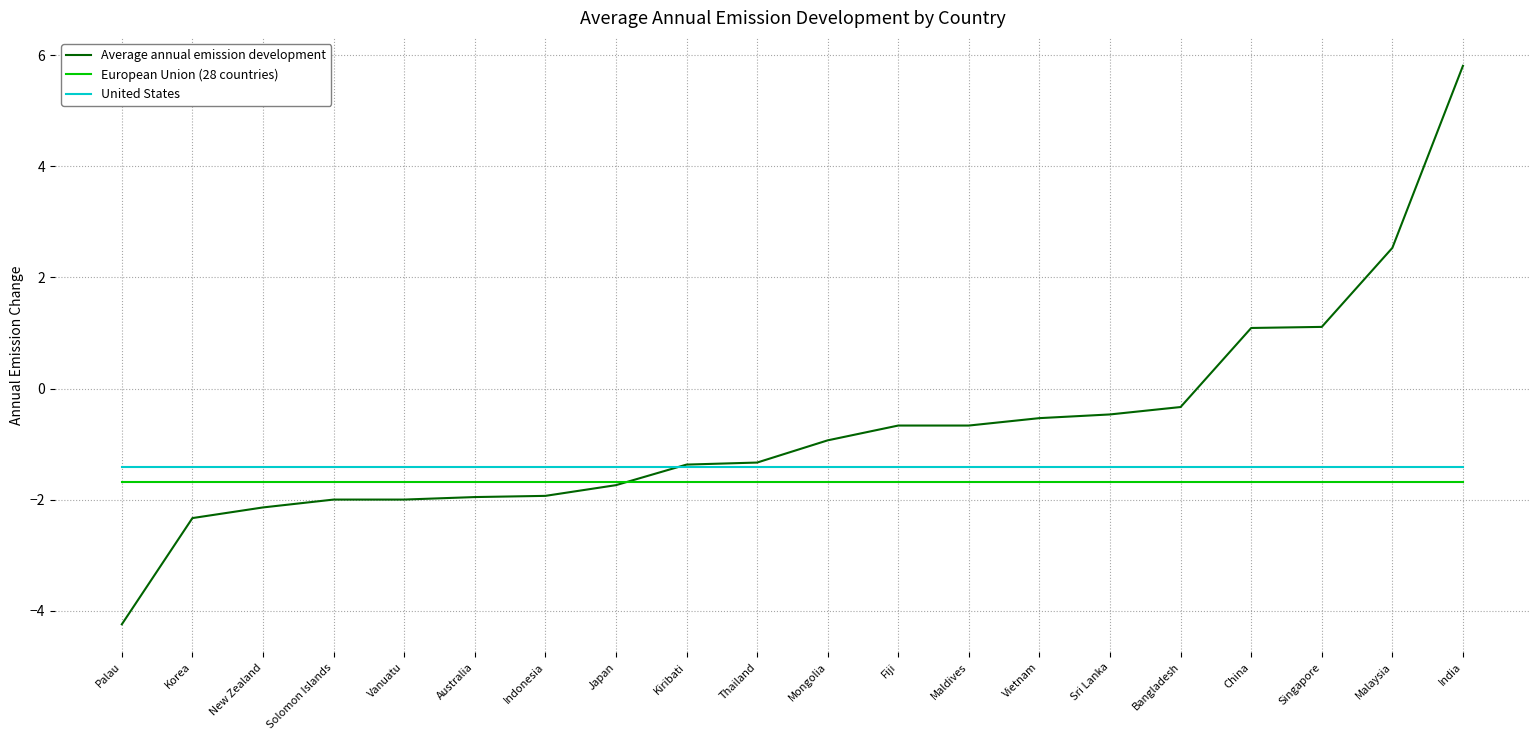

What is the average value of the Average annual emission development series?

-0.7